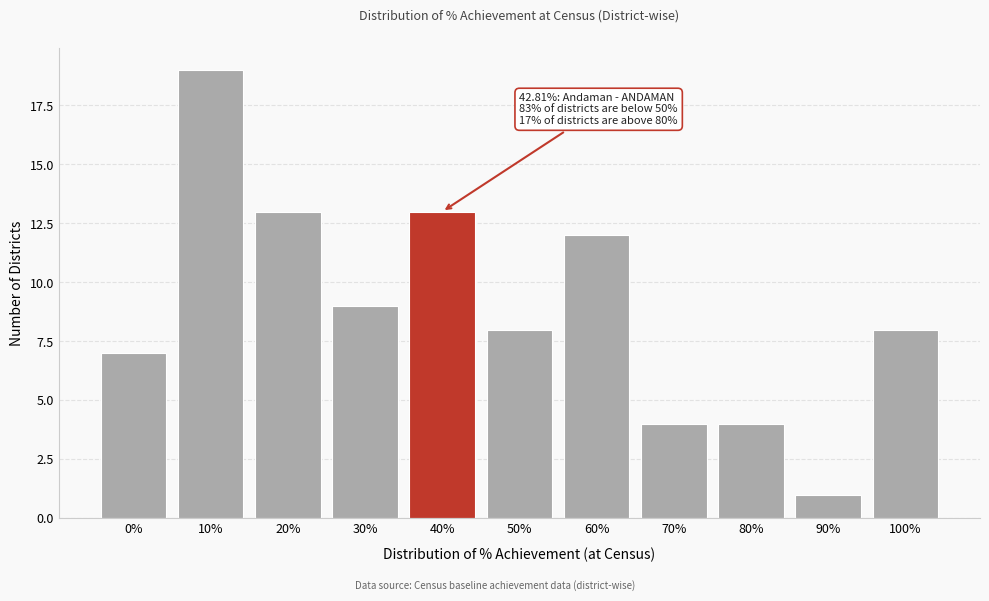

Reading left to right, what are all the values shown in this chart?

0%=7	10%=19	20%=13	30%=9	40%=13	50%=8	60%=12	70%=4	80%=4	90%=1	100%=8